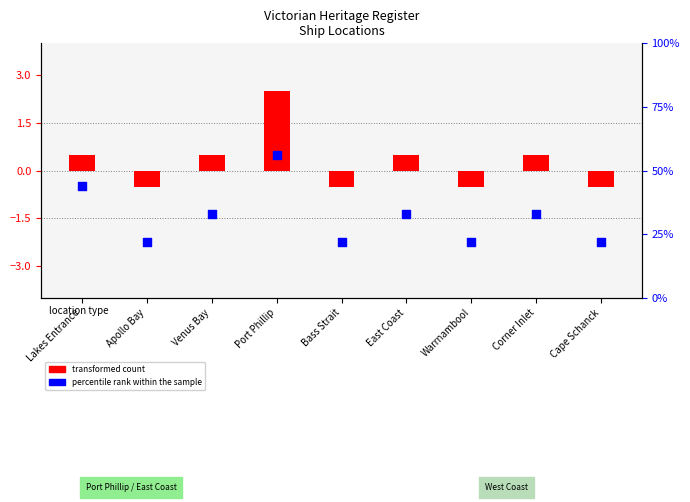

What is the total value across all series at Warrnambool?

21.5